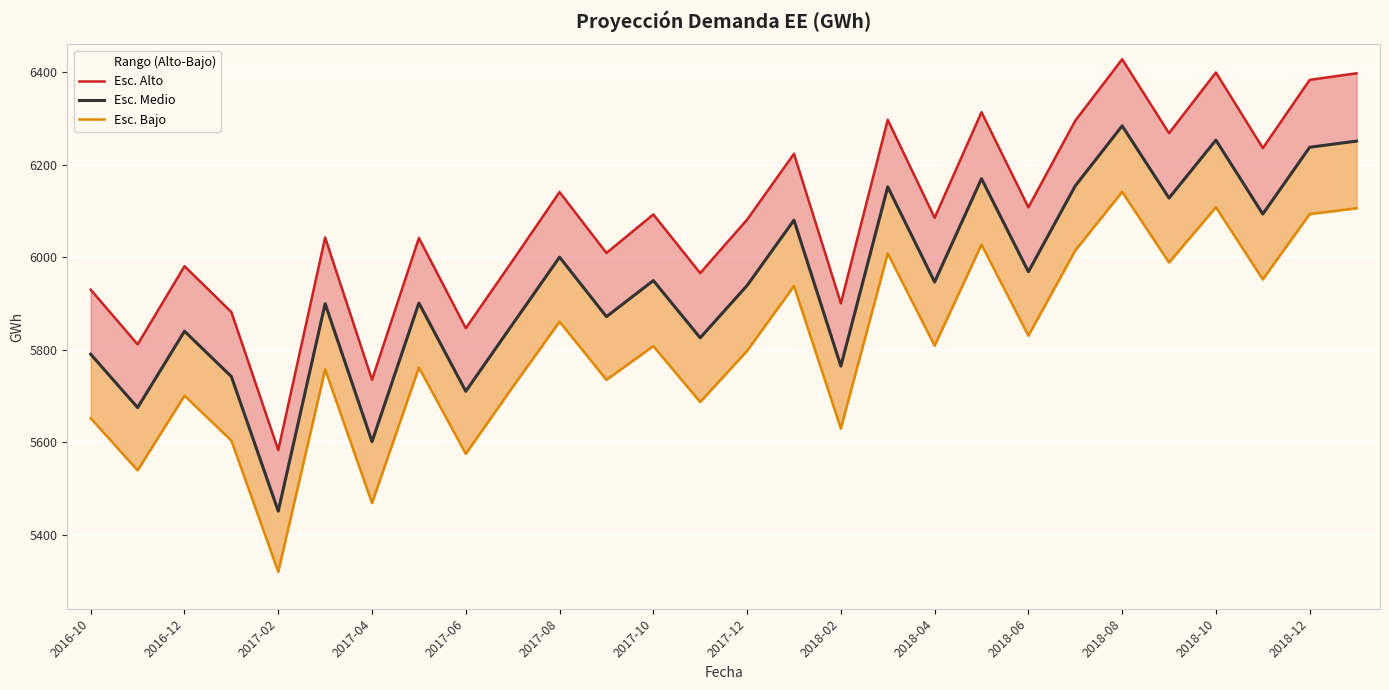

What value does the Esc. Bajo series have at 23?

5988.6